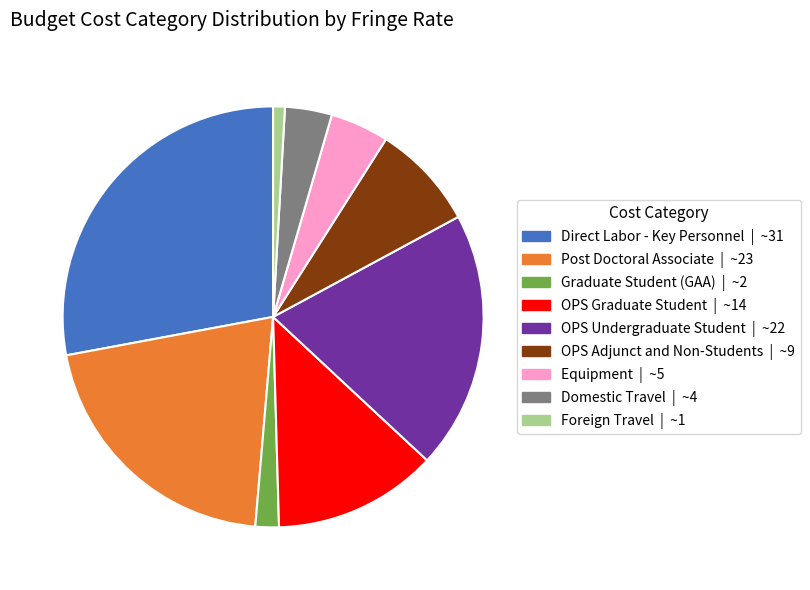

Does any single category account for the majority?

No